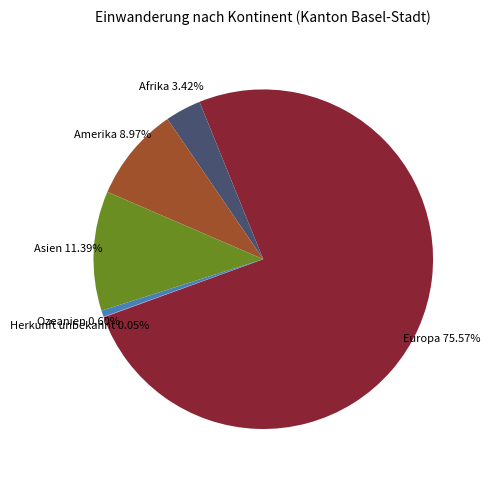

What percentage is the Ozeanien slice, to the nearest percent?

1%